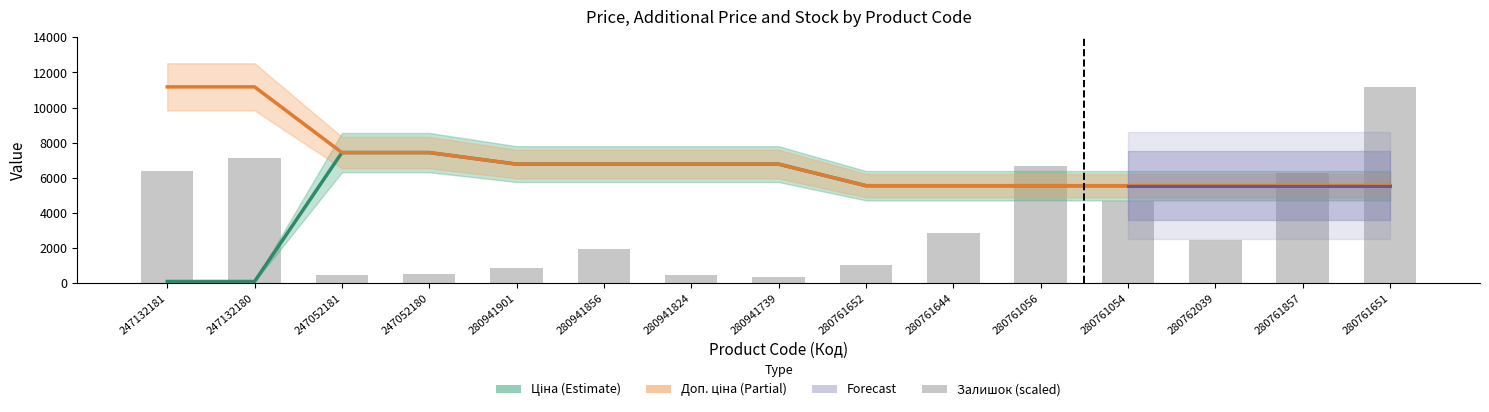

The value of Ціна at 247052180 is 11342.1. True or false?

False